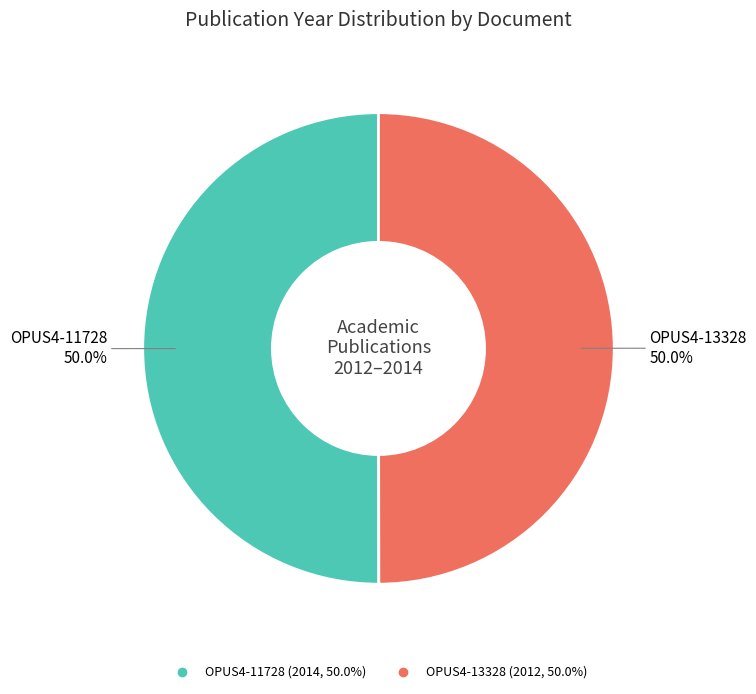

What percentage is the OPUS4-11728 slice, to the nearest percent?

50%